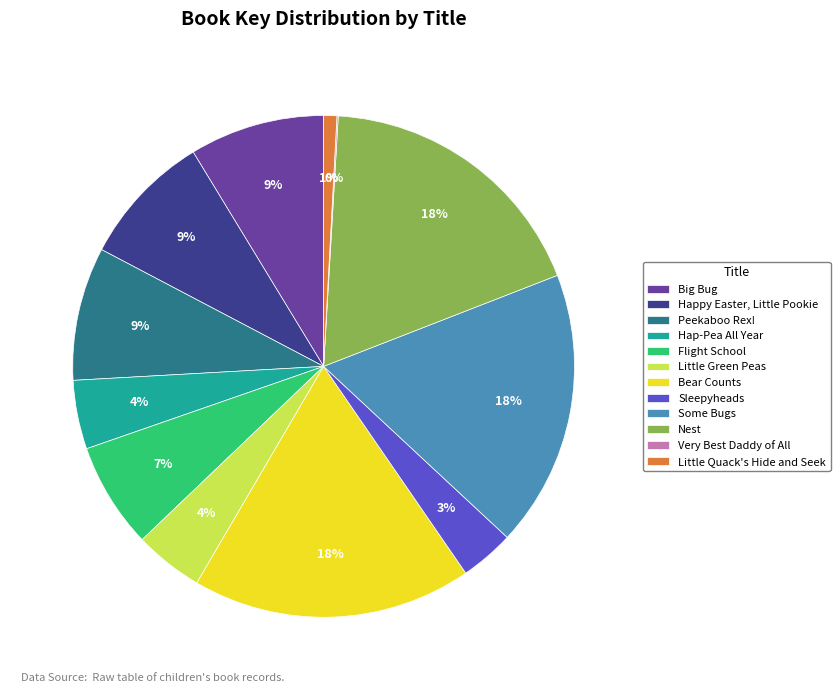

Does Happy Easter, Little Pookie represent more than half of the total?

No